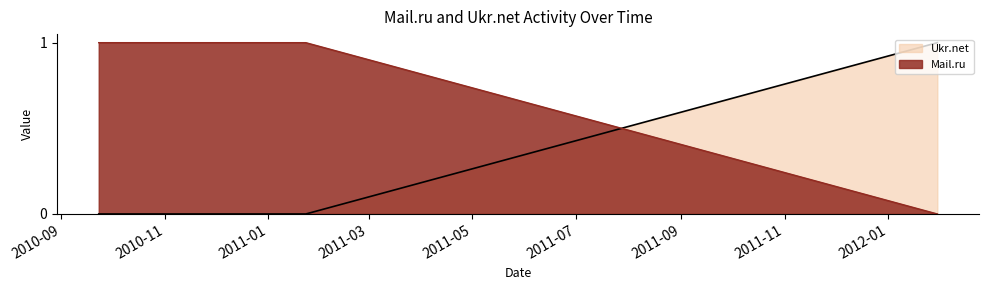

Which series has the largest total across all categories?

Mail.ru